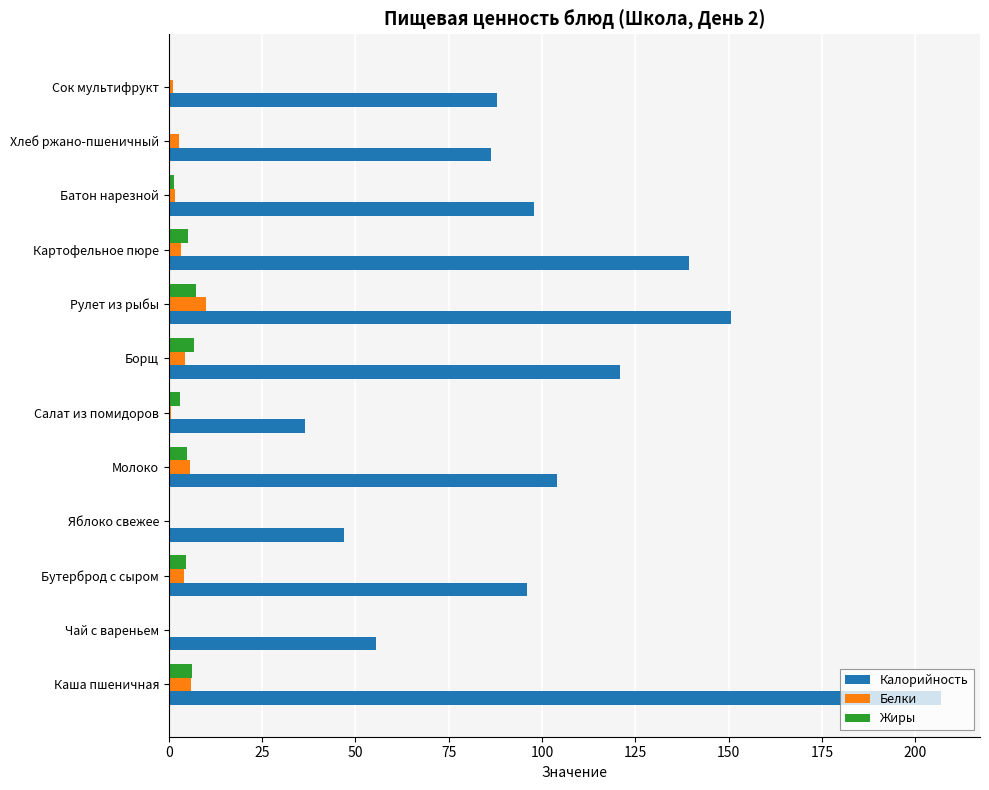

The Жиры series shows 7.3 at Рулет из рыбы. True or false?

True